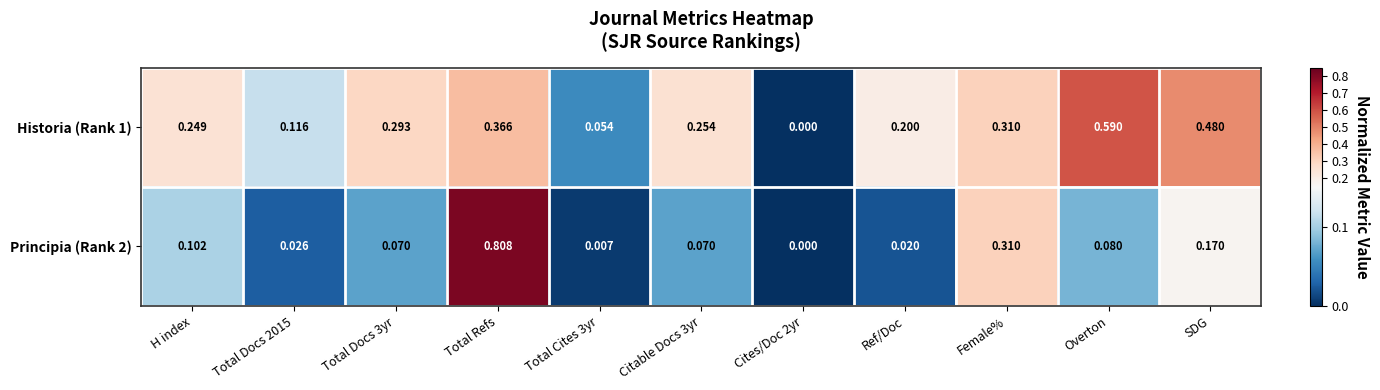

At which category is the sum across all series the highest?

Total Refs